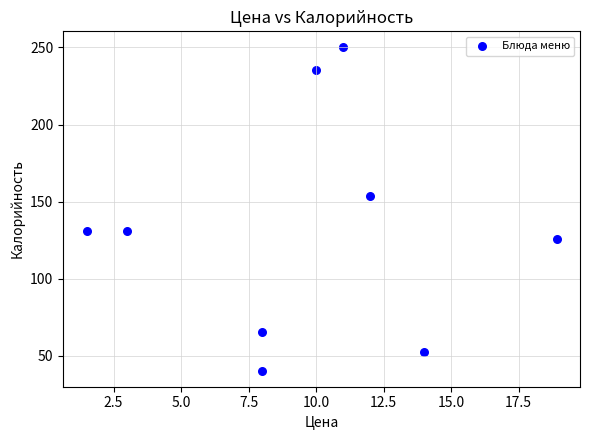

What is the average Y value?

131.7